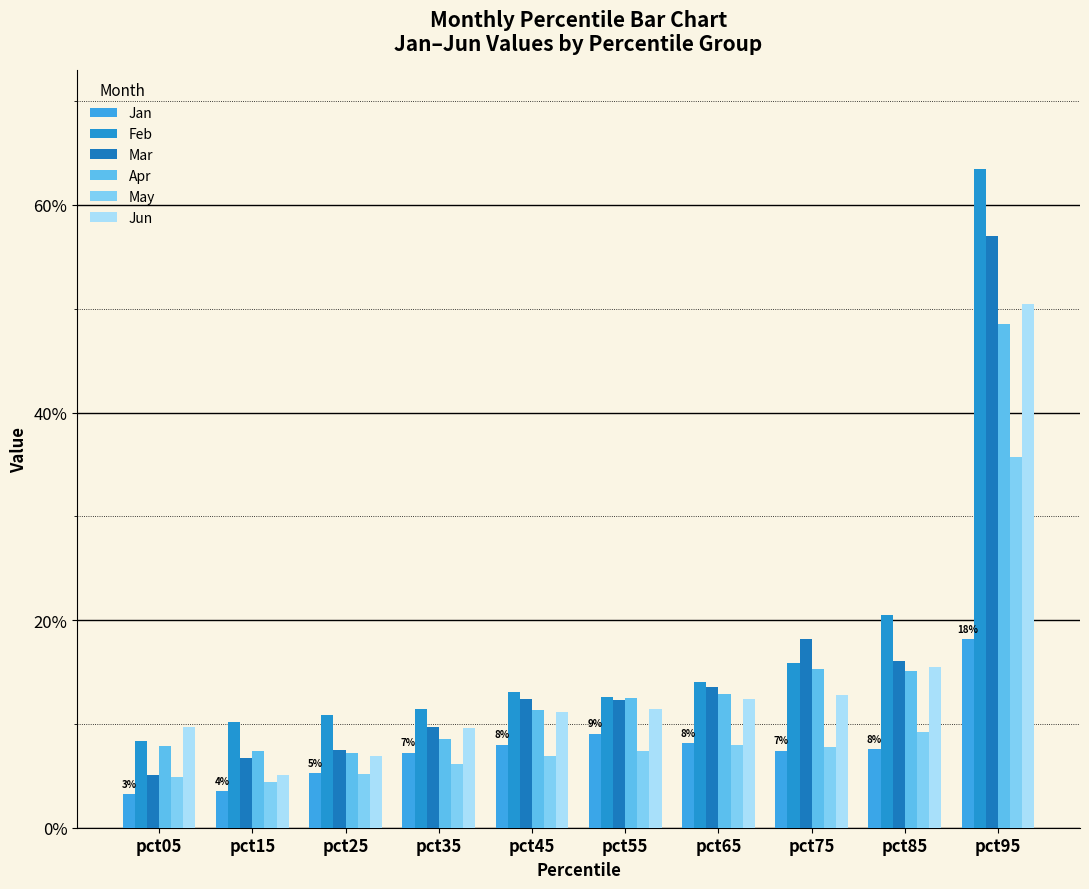

Are the bars grouped side by side (vs. stacked)?

Yes